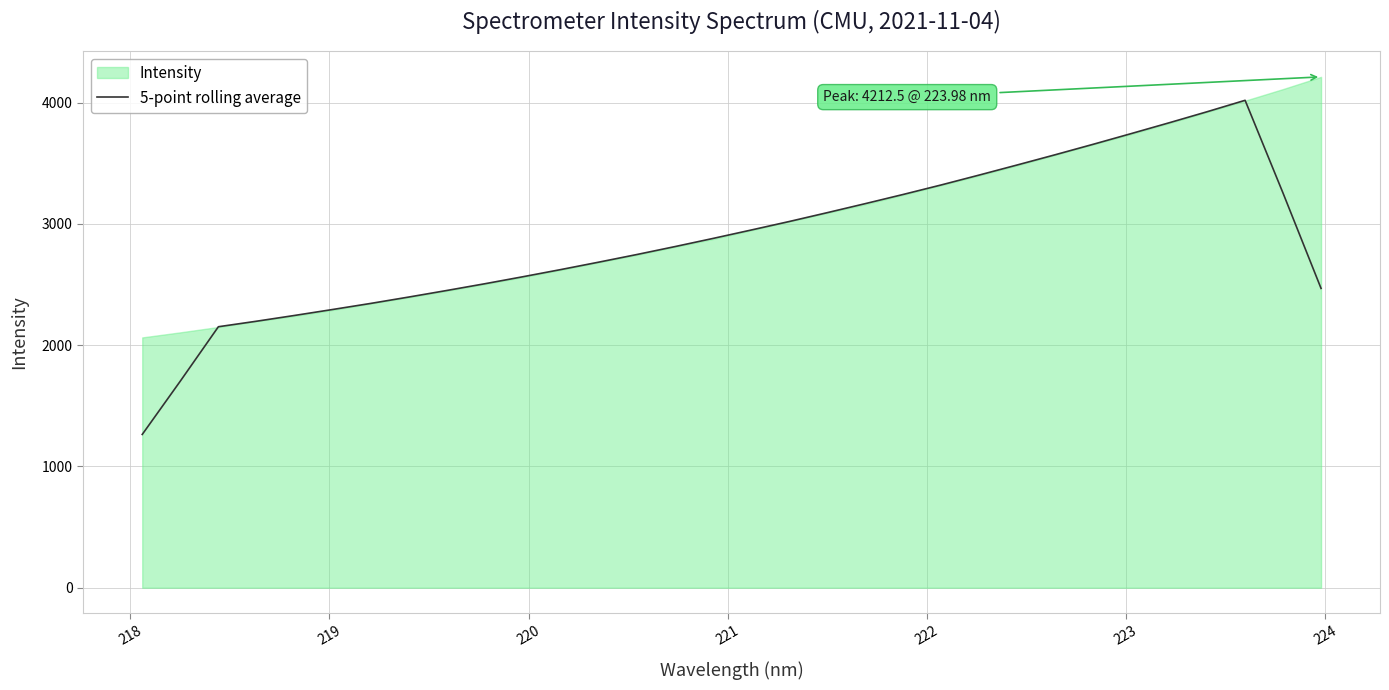

What is the minimum value for 5-point rolling average?

1263.9